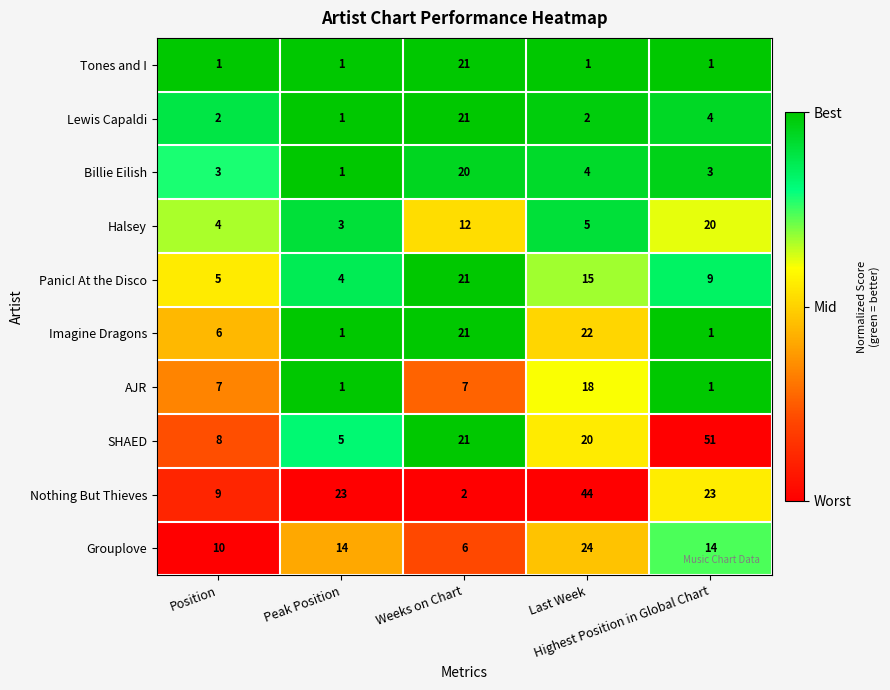

Which series has the widest spread of values?

SHAED